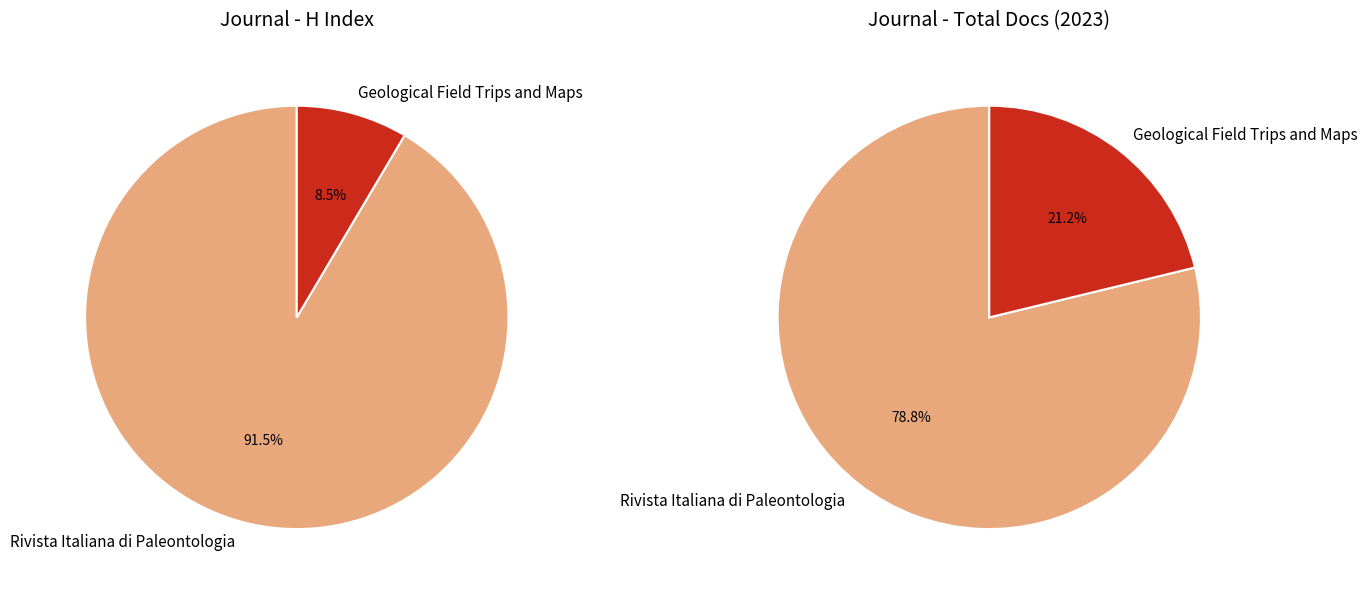

Count the number of slices in the pie.

2